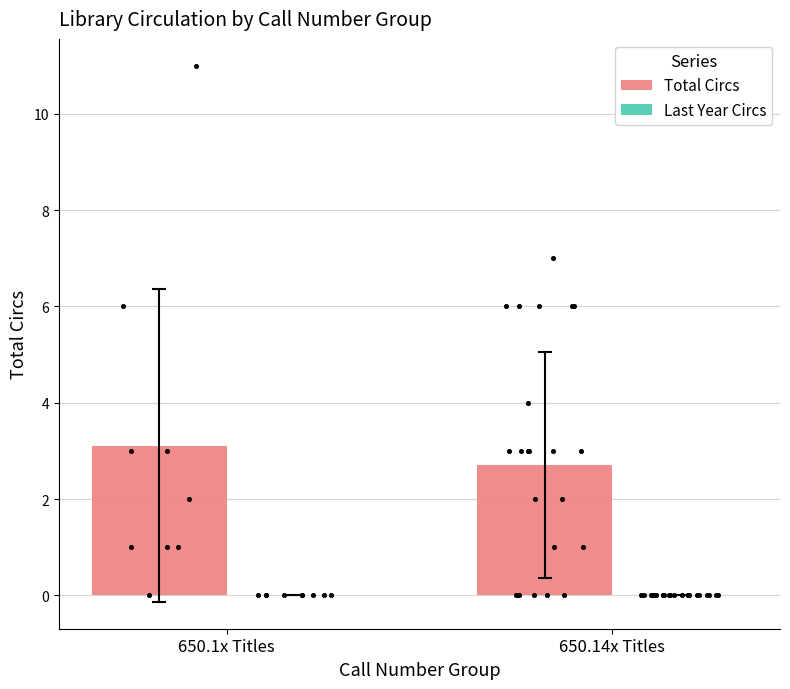

At which category is the sum across all series the highest?

650.1x Titles